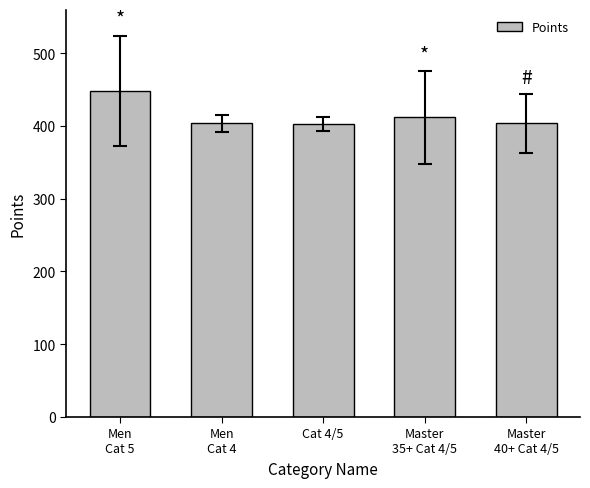

What is the value of the 4th bar from the left?

411.7